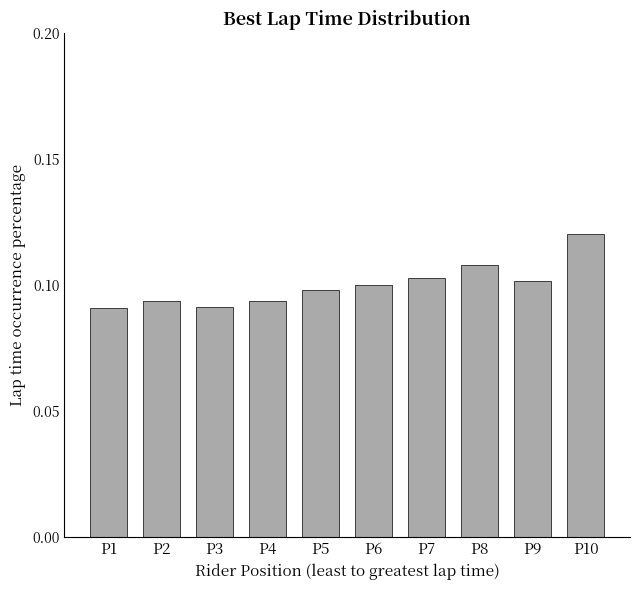

Count the values in the range 0 to 1.

10